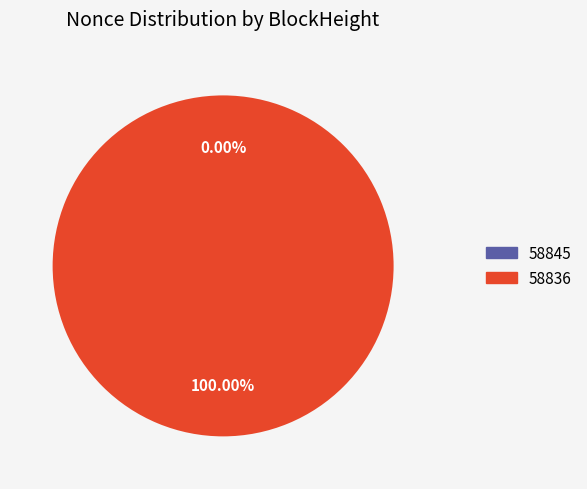

Which slice represents more than half of the pie?

58836